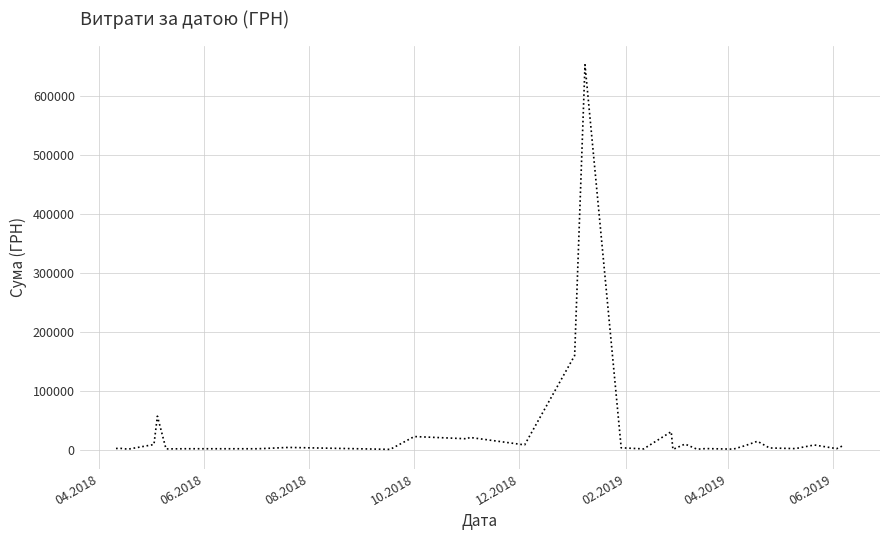

What is the greatest value displayed?

652492.5